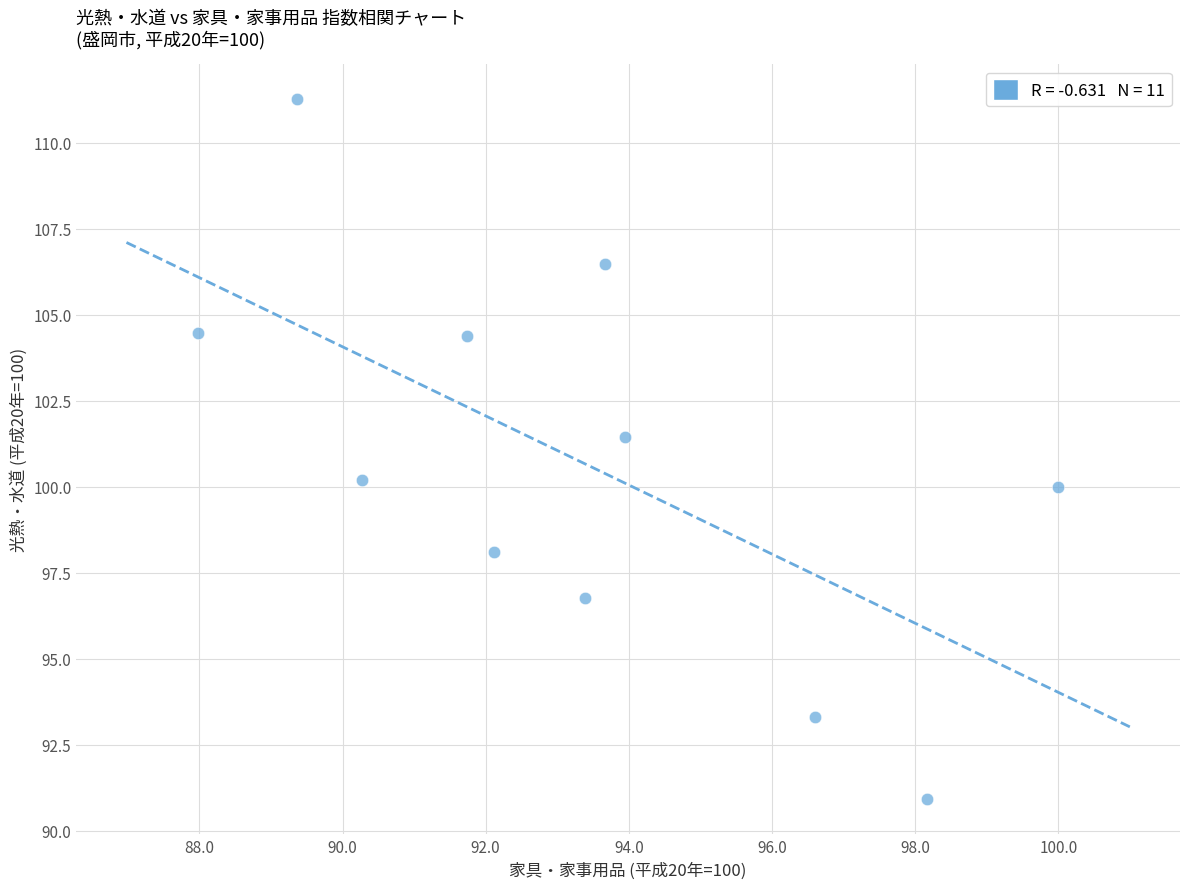

What Y value in the scatter plot is closest to 101?

101.5